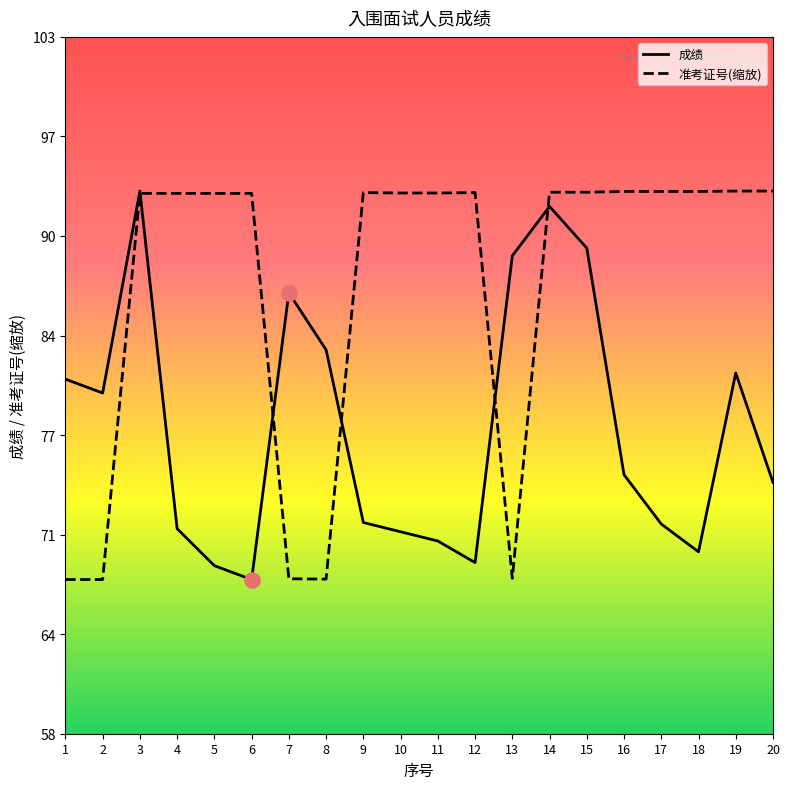

What are all the series names shown in the legend?

成绩, 准考证号(缩放)